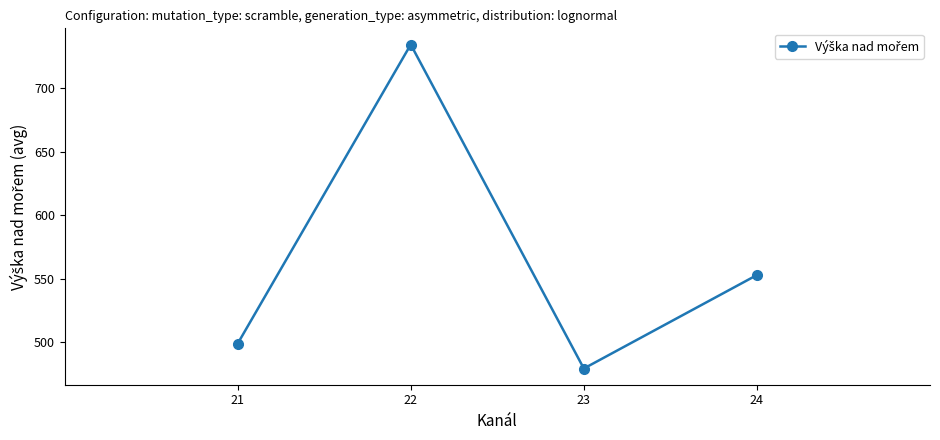

The value at 22 is 734.5. True or false?

True